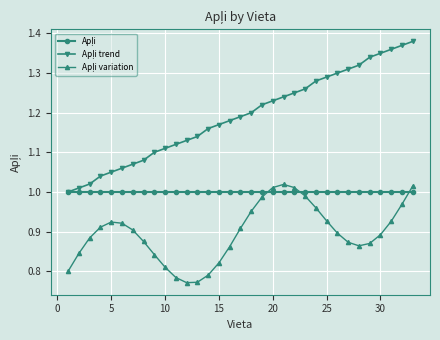

At how many categories does at least one series exceed 0?

33